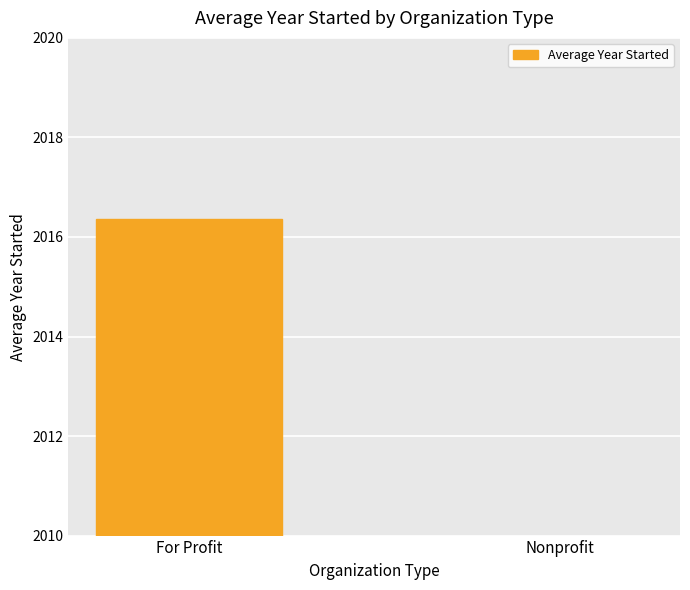

Rank the categories by value from lowest to highest.

Nonprofit, For Profit